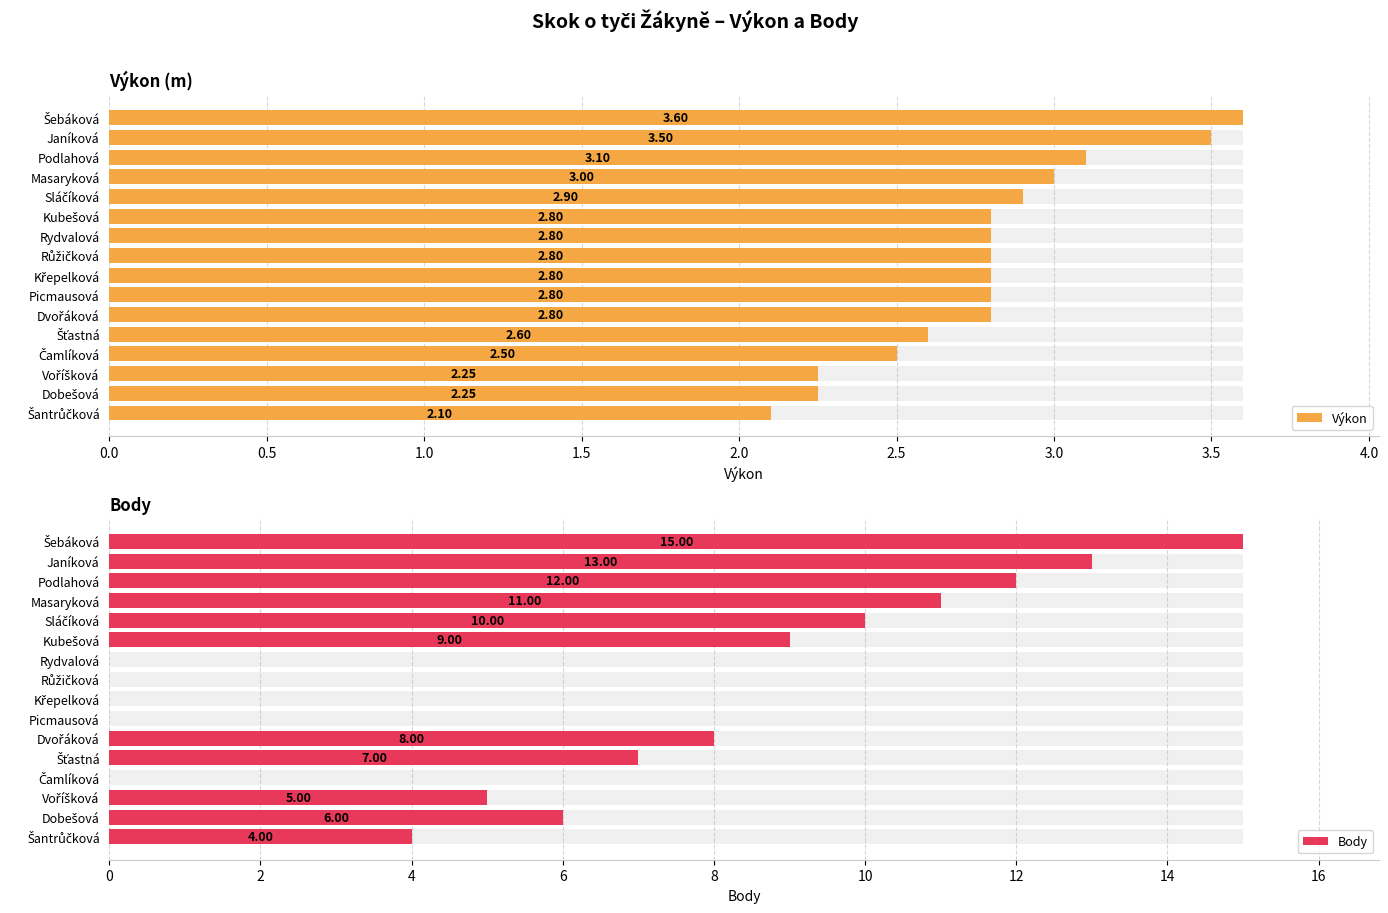

Reading right to left, what are all the values shown in this chart?

Výkon: 2.1	2.2	2.2	2.5	2.6	2.8	2.8	2.8	2.8	2.8	2.8	2.9	3.0	3.1	3.5	3.6
Body: 4.0	6.0	5.0	0.0	7.0	8.0	0.0	0.0	0.0	0.0	9.0	10.0	11.0	12.0	13.0	15.0